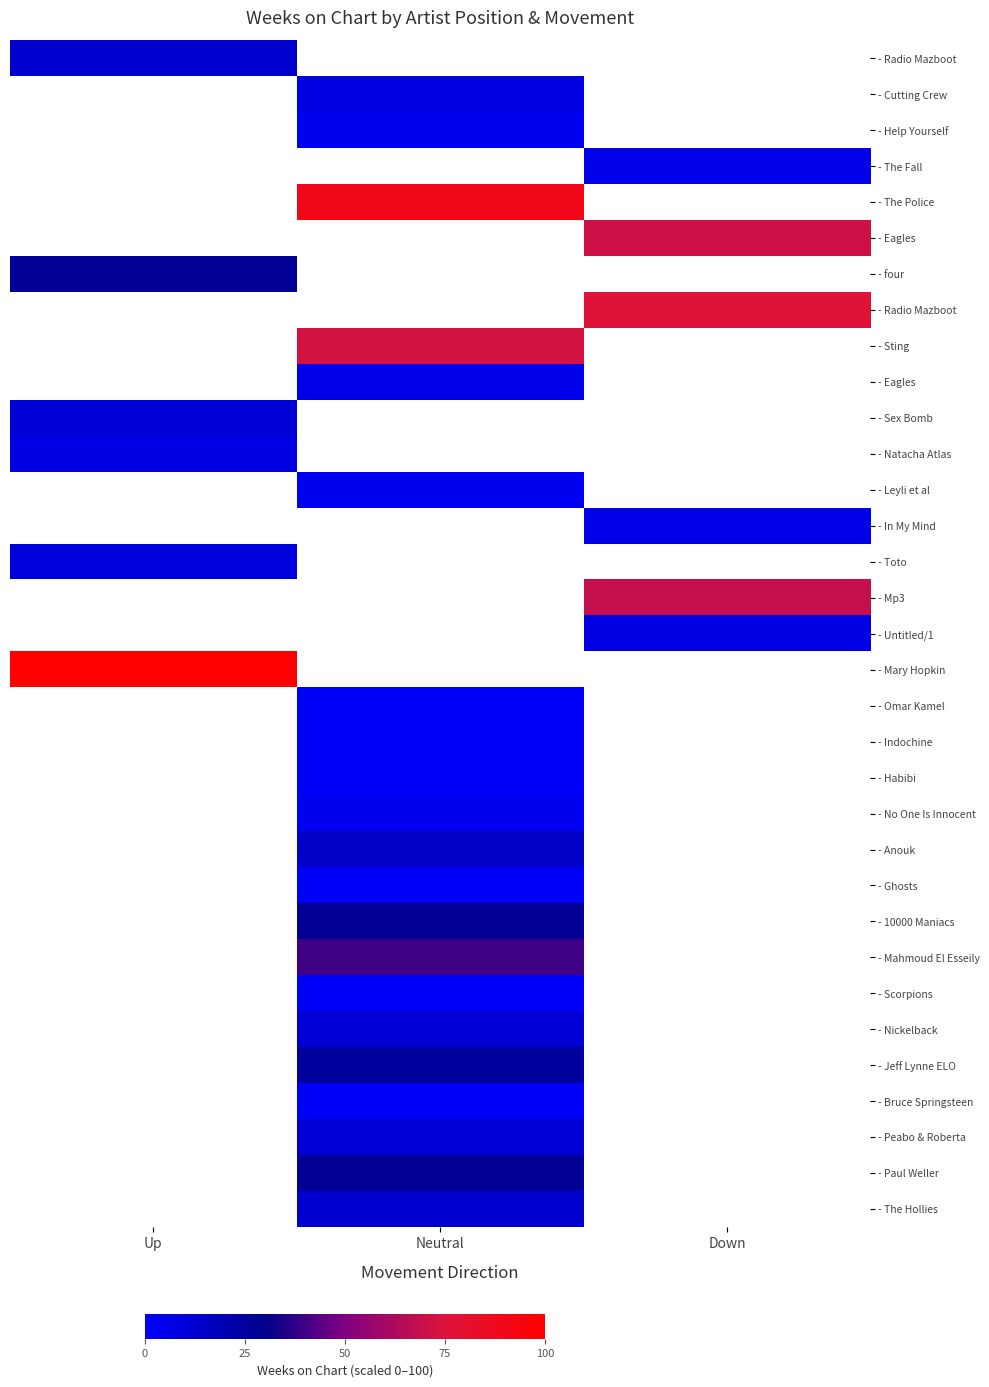

Between Down and Neutral, which is larger?

Neutral